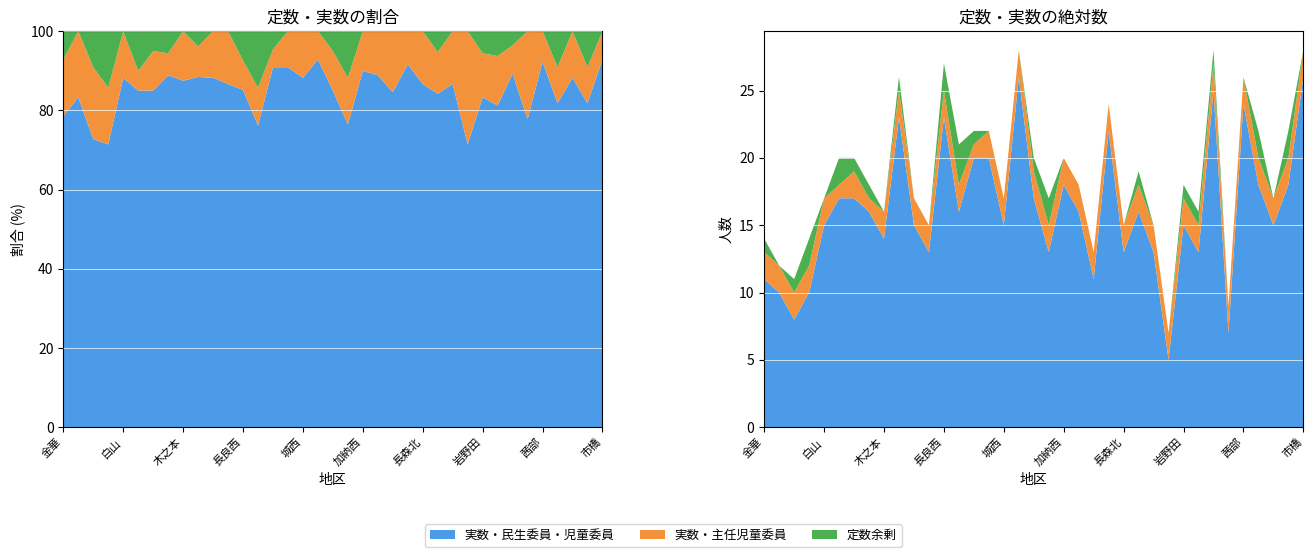

Reading left to right, what are all the values shown in this chart?

実数合計: 13	12	10	12	17	18	19	17	16	25	17	15	25	18	21	22	17	28	19	15	20	18	13	24	15	18	15	7	17	15	27	9	26	20	17	20	28
実数・民生委員・児童委員: 11	10	8	10	15	17	17	16	14	23	15	13	23	16	20	20	15	26	17	13	18	16	11	22	13	16	13	5	15	13	25	7	24	18	15	18	26
定数合計: 14	12	11	14	17	20	20	18	16	26	17	15	27	21	22	22	17	28	20	17	20	18	13	24	15	19	15	7	18	16	28	9	26	22	17	22	28
実数・主任児童委員: 2	2	2	2	2	1	2	1	2	2	2	2	2	2	1	2	2	2	2	2	2	2	2	2	2	2	2	2	2	2	2	2	2	2	2	2	2
定数・主任児童委員: 2	2	2	2	2	2	2	2	2	2	2	2	2	2	2	2	2	2	2	2	2	2	2	2	2	2	2	2	2	2	2	2	2	2	2	2	2